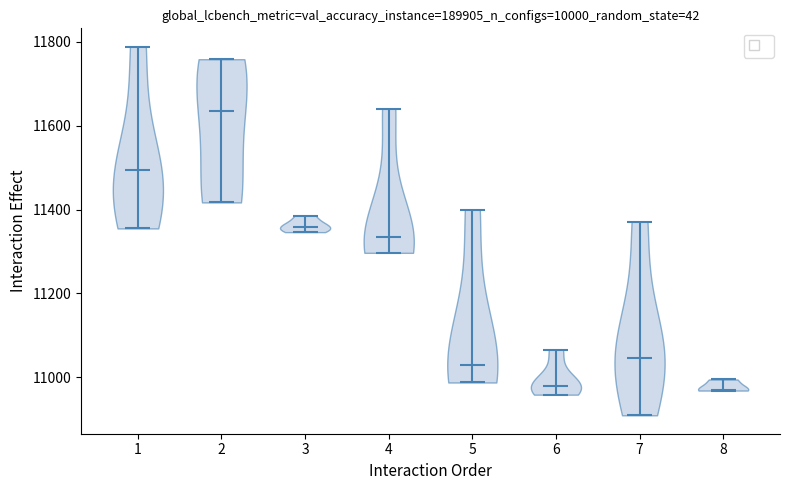

Reading left to right, read every violin against the y-axis: where its median line is, and the lowest and highest points it reaches. The values are not printed on the chart, so give them approximately, as read against the axis.

1: median line 11500, lowest point 11360, highest point 11780
2: median line 11640, lowest point 11420, highest point 11760
3: median line 11360, lowest point 11340, highest point 11380
4: median line 11340, lowest point 11300, highest point 11640
5: median line 11020, lowest point 10980, highest point 11400
6: median line 10980, lowest point 10960, highest point 11060
7: median line 11040, lowest point 10900, highest point 11380
8: median line 10980, lowest point 10960, highest point 11000